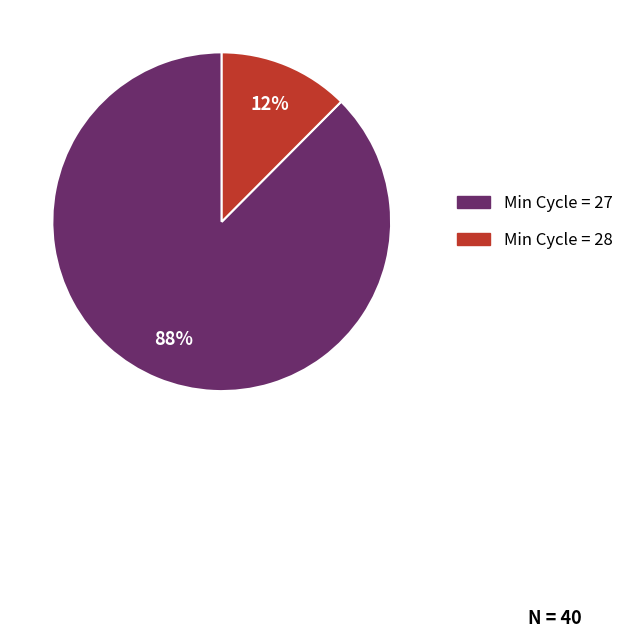

Is there any slice that represents more than half of the pie?

Yes